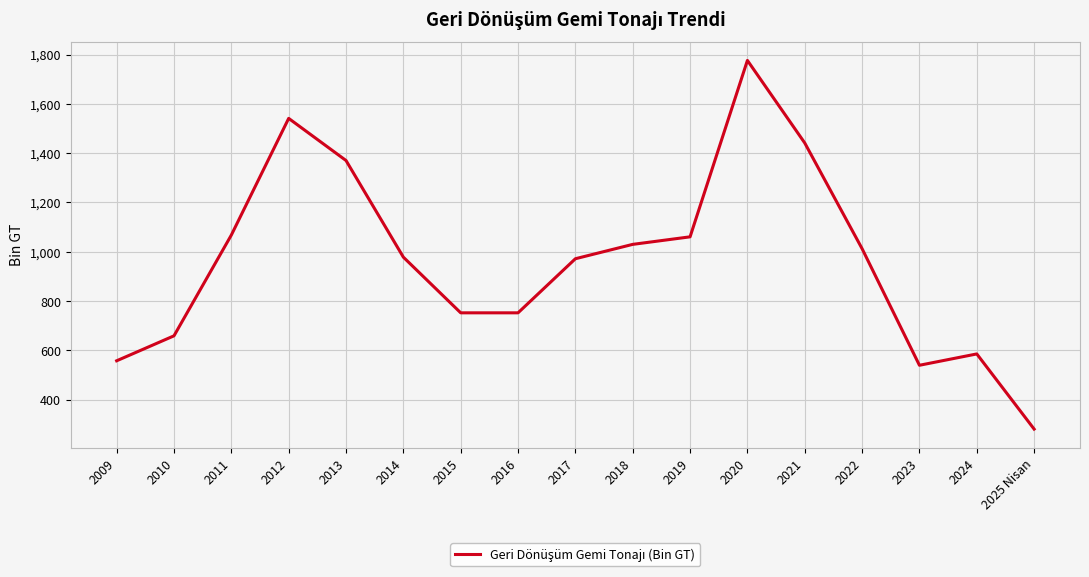

Does the chart have visible grid lines?

Yes